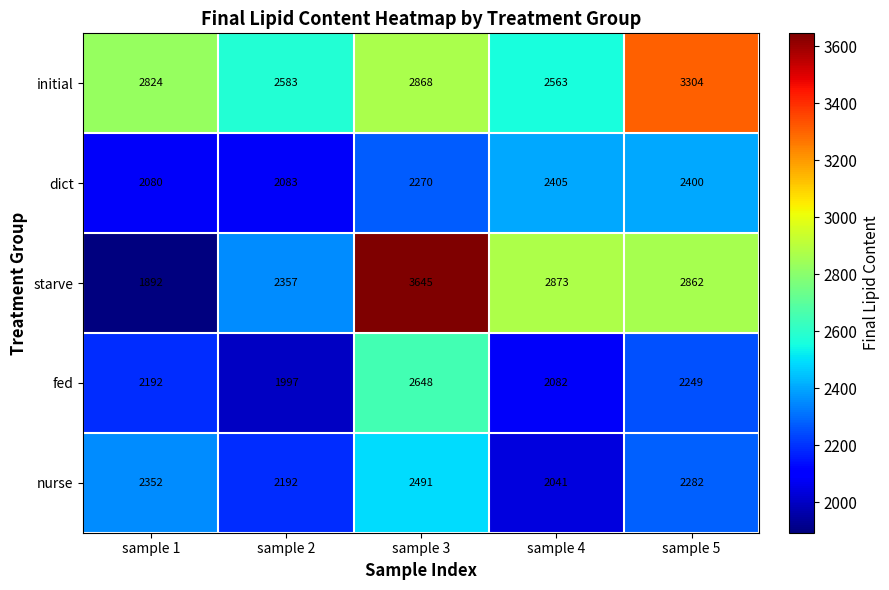

What is the total value across all series at sample 5?

13097